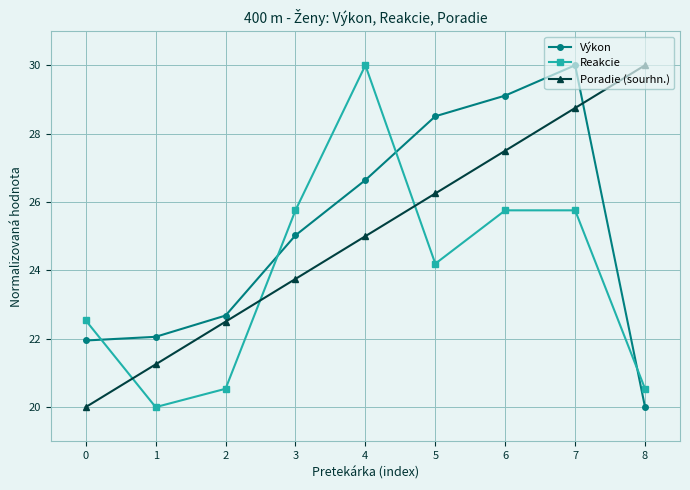

What is the value of the Výkon point at the 9th from the left?

20.0